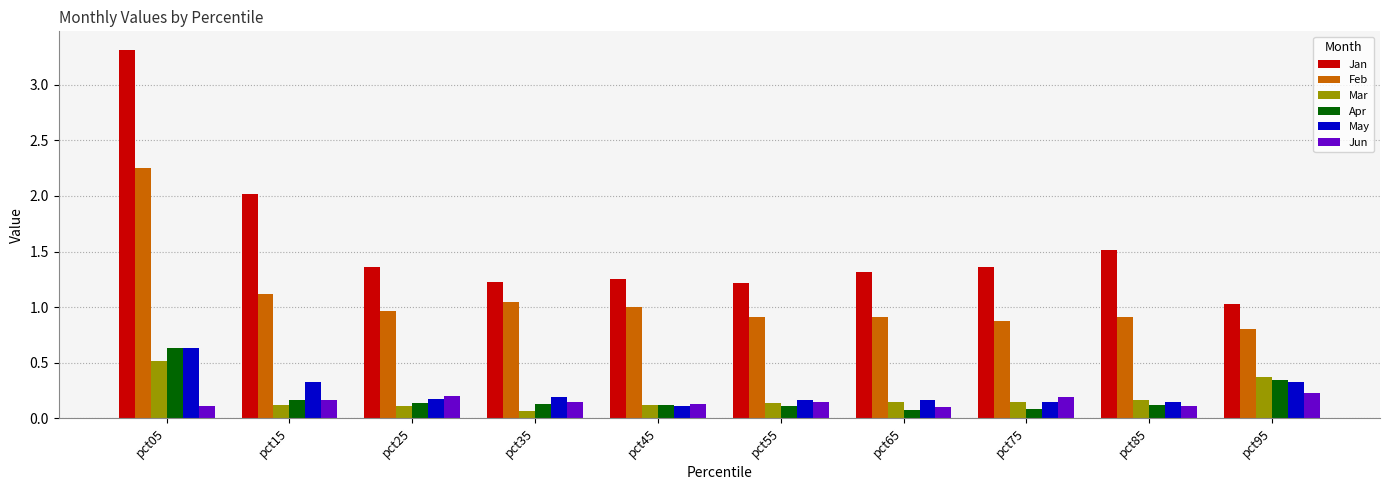

Does the chart contain any negative values?

No